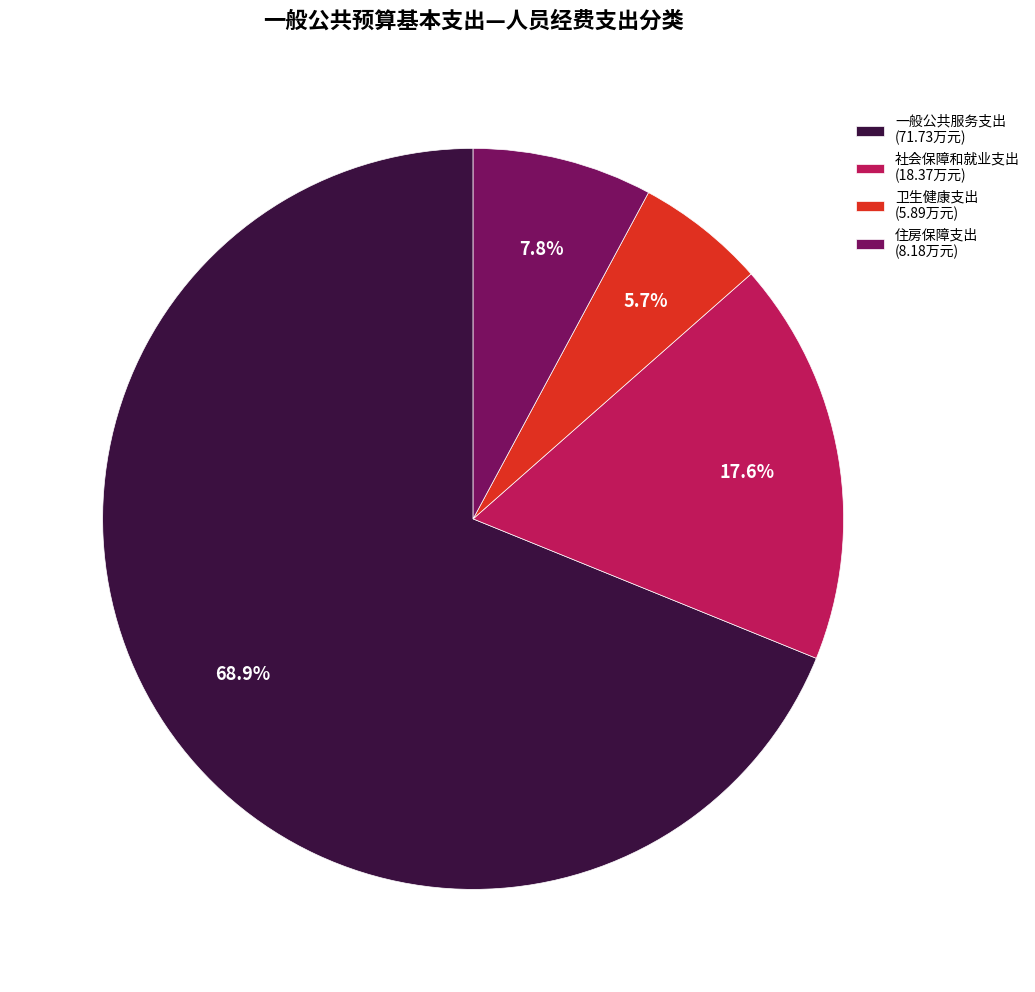

What percentage is the 卫生健康支出 slice, to the nearest percent?

6%